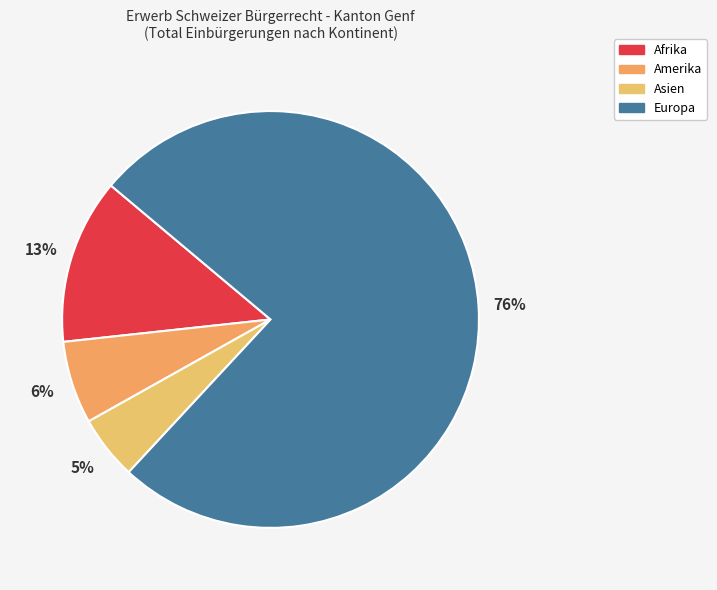

How many slices are in this pie chart?

4